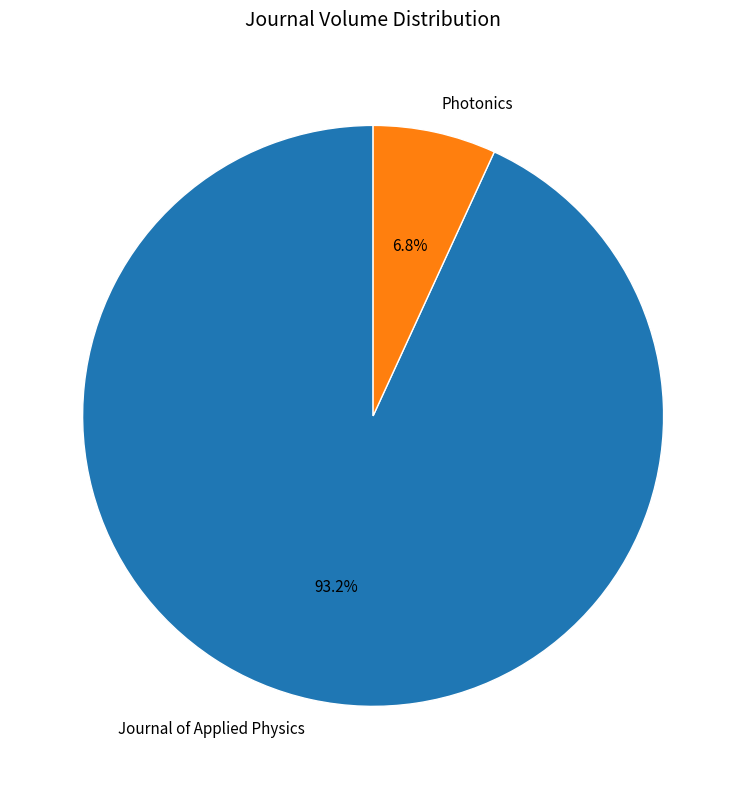

Which category accounts for the majority?

Journal of Applied Physics